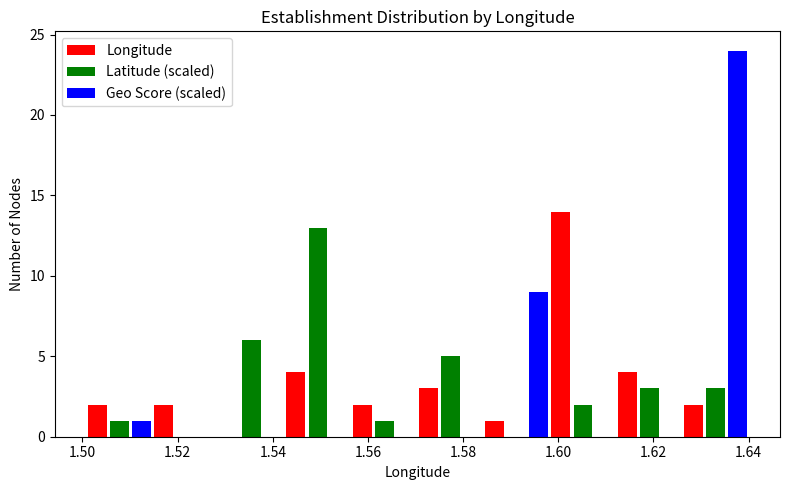

Reading left to right, transcribe this chart: for each range on the x-axis, give the height of each series' bar. Neither the bar edges nor the heights are printed on the chart, so give them approximately, as read against the axes.

1.500 to 1.514: Longitude=2	Latitude (scaled)=1	Geo Score (scaled)=1
1.514 to 1.528: Longitude=2	Latitude (scaled)=0	Geo Score (scaled)=0
1.528 to 1.542: Longitude=0	Latitude (scaled)=6	Geo Score (scaled)=0
1.542 to 1.556: Longitude=4	Latitude (scaled)=13	Geo Score (scaled)=0
1.556 to 1.570: Longitude=2	Latitude (scaled)=1	Geo Score (scaled)=0
1.570 to 1.584: Longitude=3	Latitude (scaled)=5	Geo Score (scaled)=0
1.584 to 1.598: Longitude=1	Latitude (scaled)=0	Geo Score (scaled)=9
1.598 to 1.612: Longitude=14	Latitude (scaled)=2	Geo Score (scaled)=0
1.612 to 1.626: Longitude=4	Latitude (scaled)=3	Geo Score (scaled)=0
1.626 to 1.640: Longitude=2	Latitude (scaled)=3	Geo Score (scaled)=24